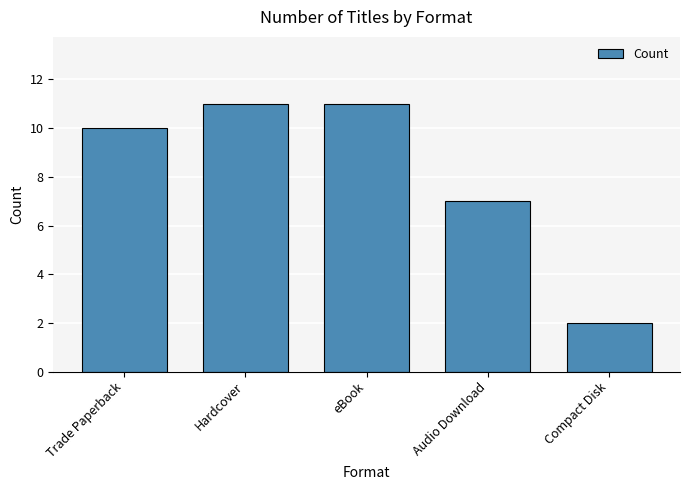

Count the number of data series in this chart.

1